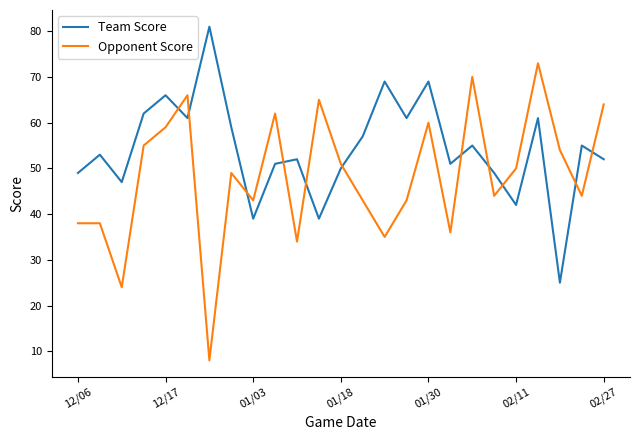

What is the difference between the maximum and minimum values in the Team Score series?

56